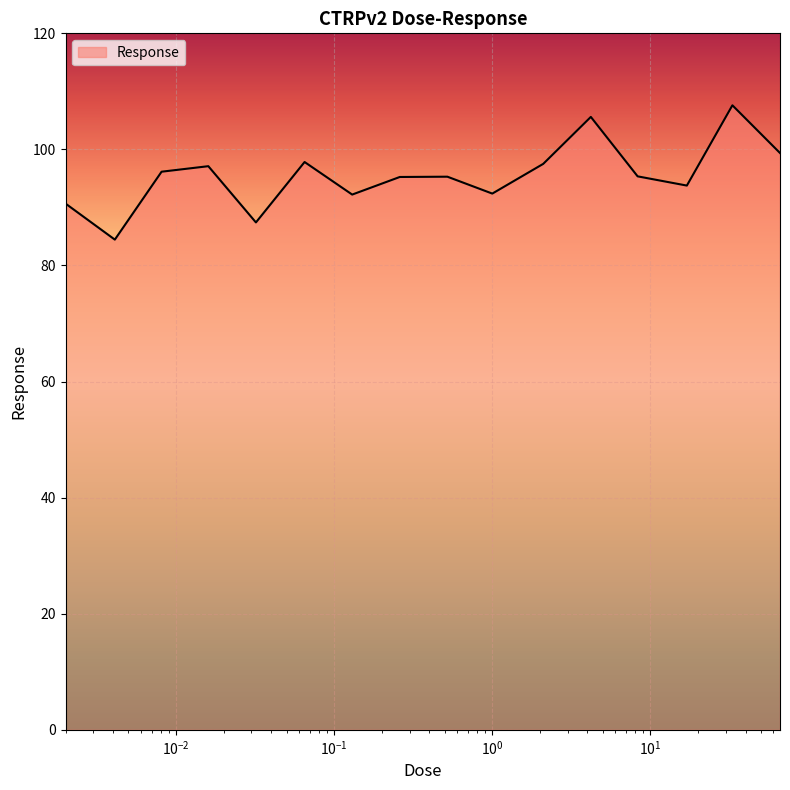

What is the minimum value shown in the chart?

84.5